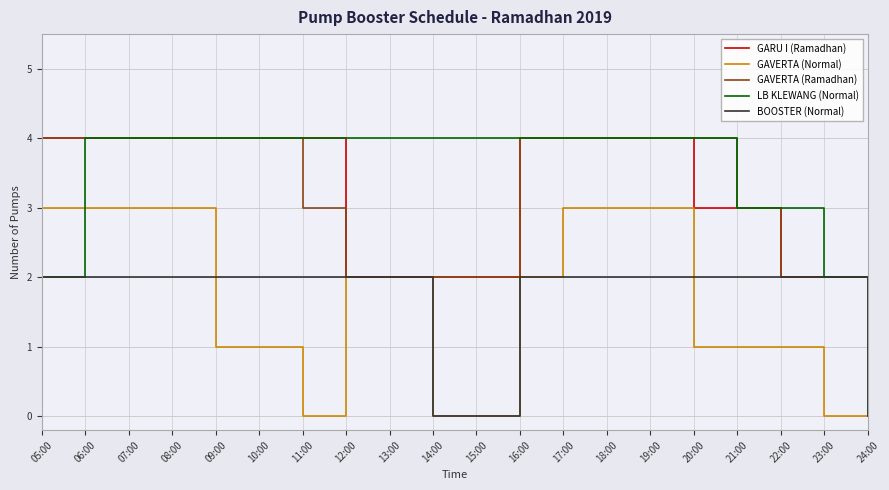

Which series has the widest spread of values?

LB KLEWANG (Normal)